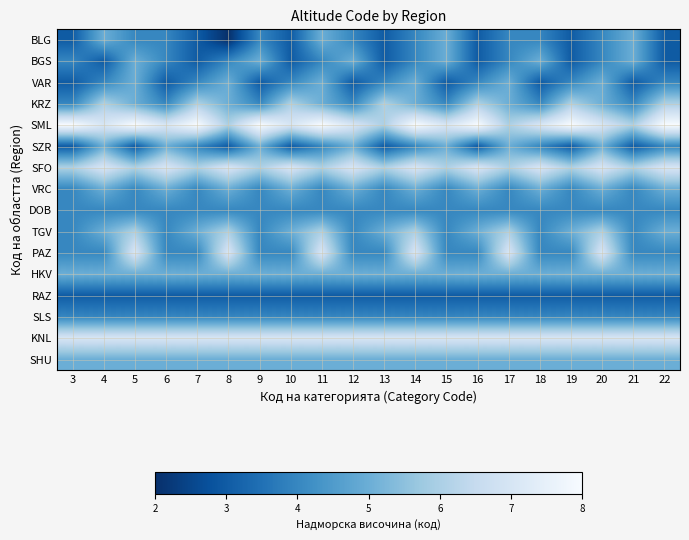

Which has a higher value, 18 or 6?

18